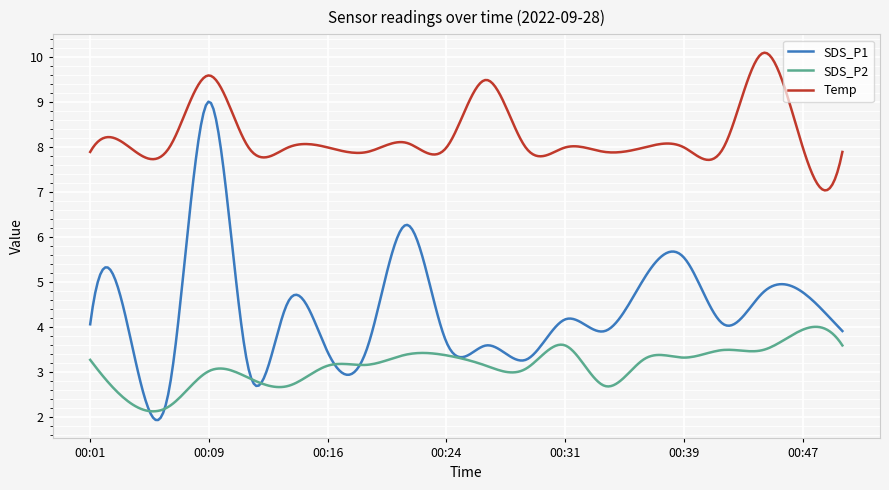

What is the highest value of the SDS_P2 series?

4.0